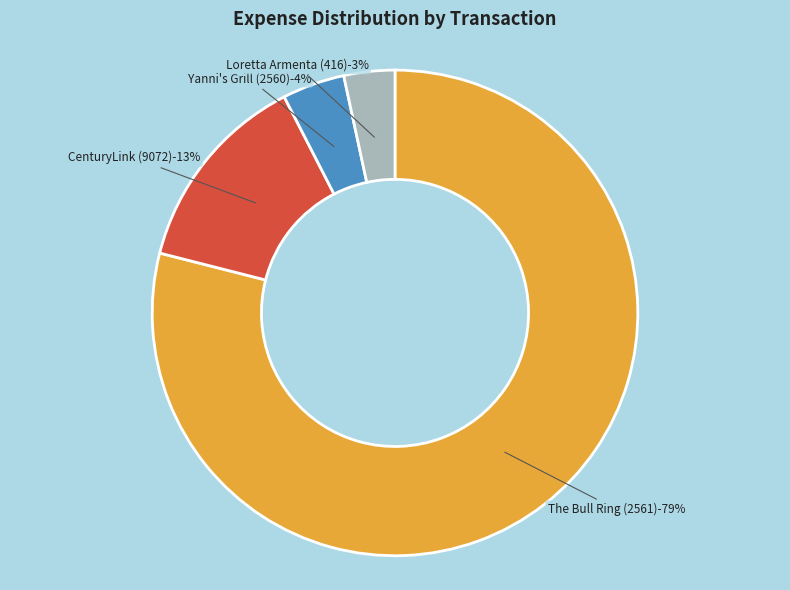

Rank the categories by value from highest to lowest.

The Bull Ring (2561), CenturyLink (9072), Yanni's Grill (2560), Loretta Armenta (416)